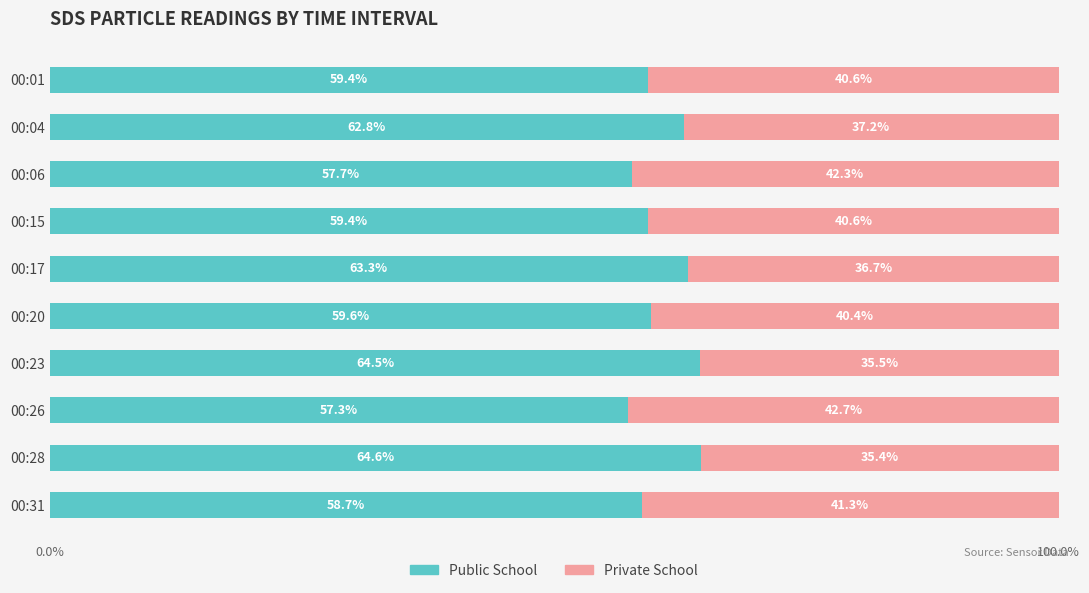

Which category has the highest value in the Public School series?

00:28